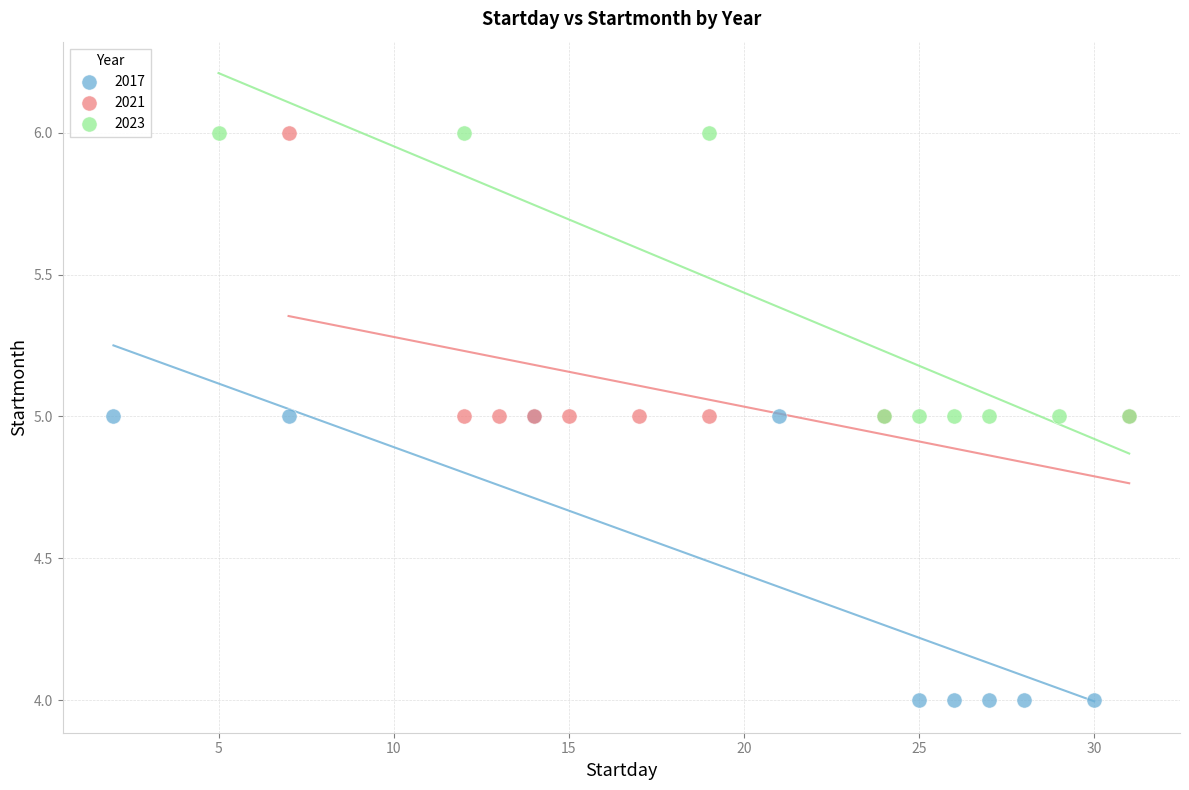

Which series reaches the minimum Y coordinate?

2017